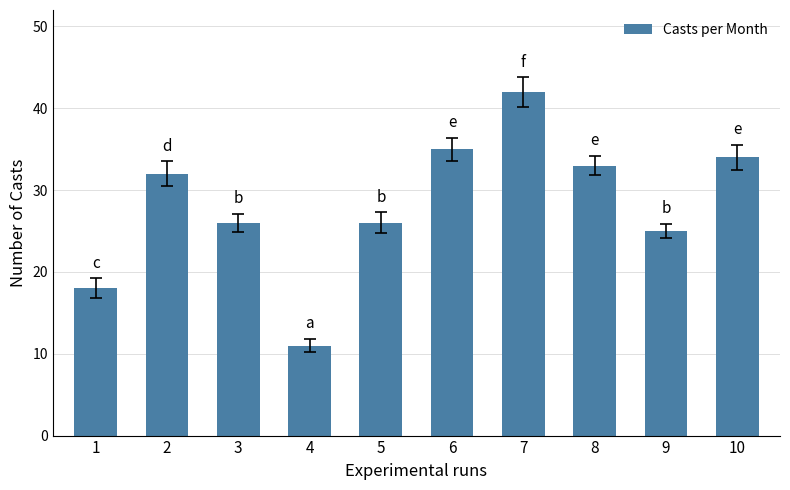

What is the sum of all values?

282